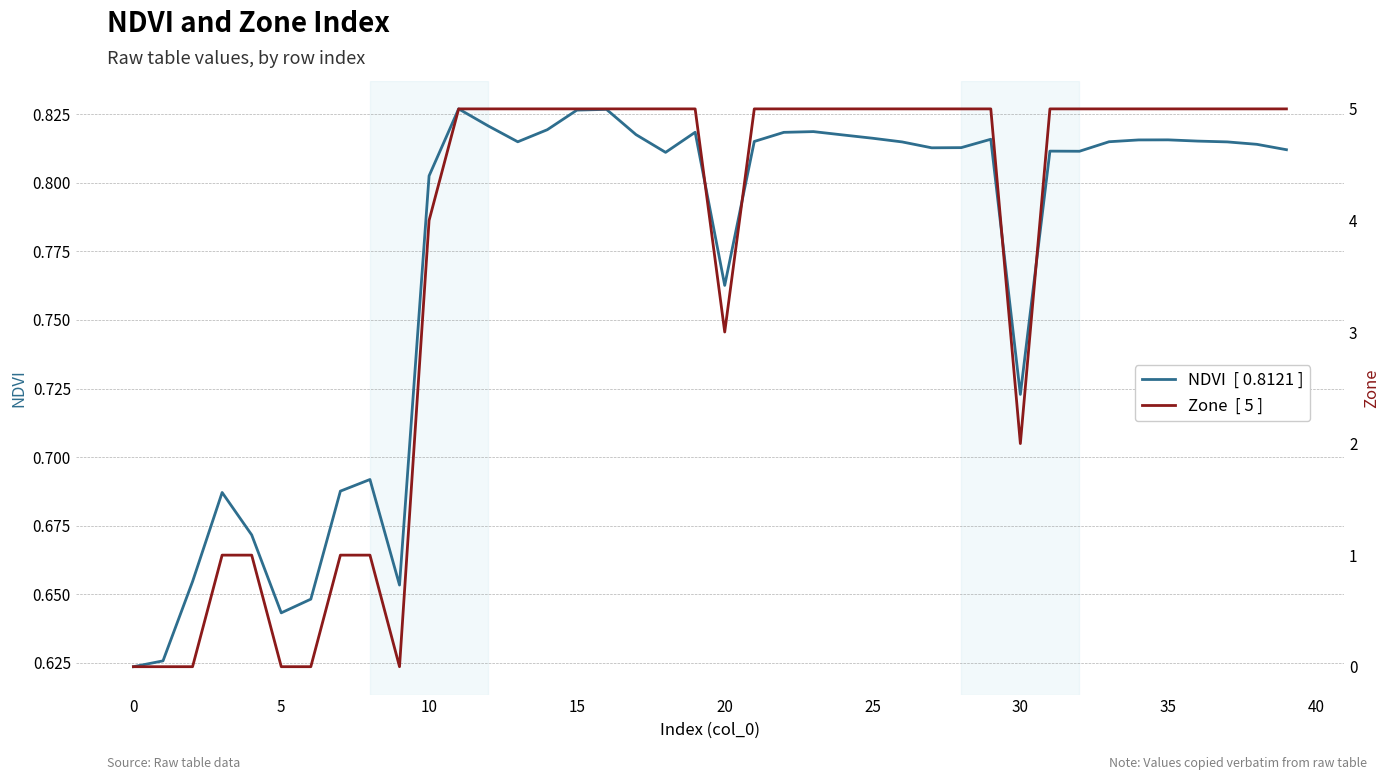

True or false: Zone and NDVI intersect in this chart.

True